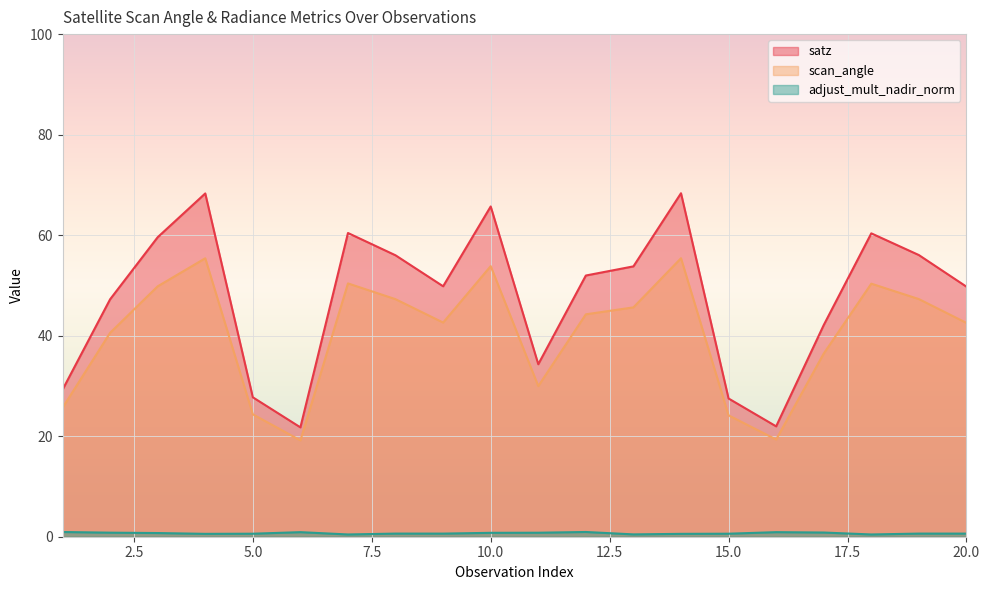

What value does the satz series have at 13?

53.8